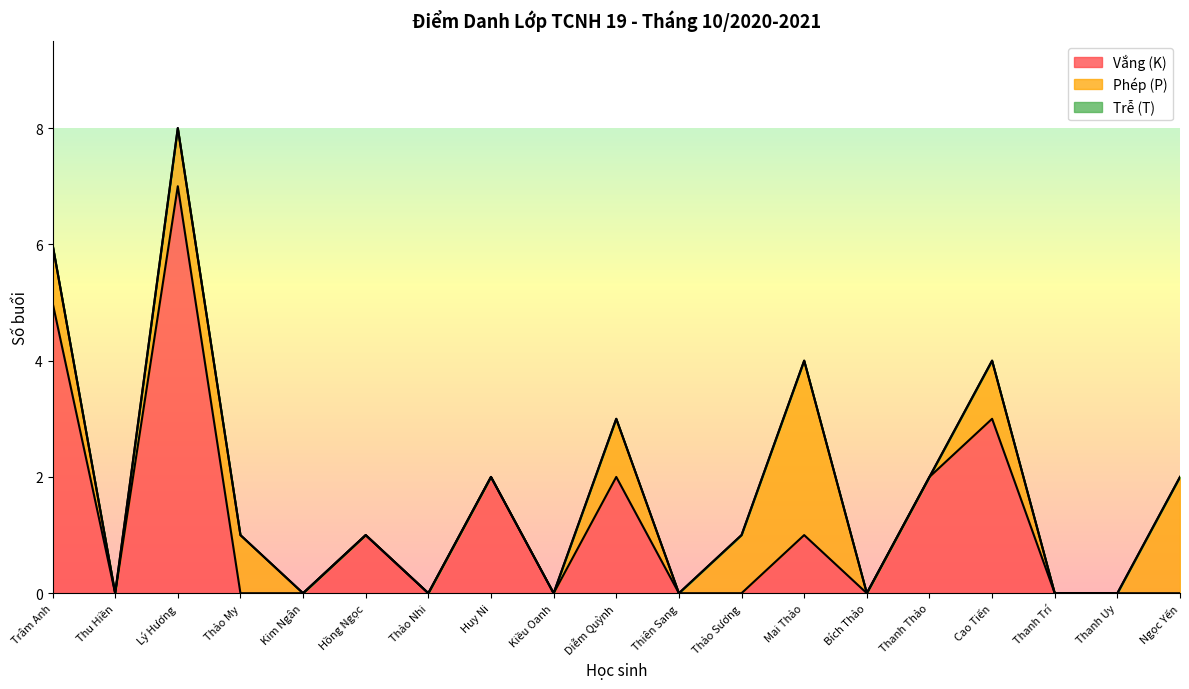

Rank the series by their average value, from lowest to highest.

Trễ (T), Phép (P), Vắng (K)